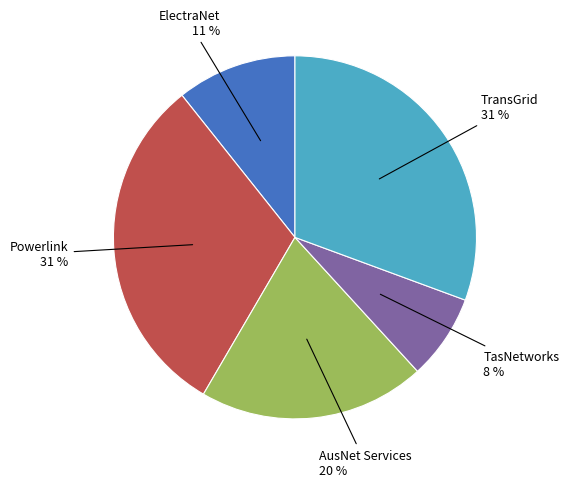

Is there any slice that represents more than half of the pie?

No